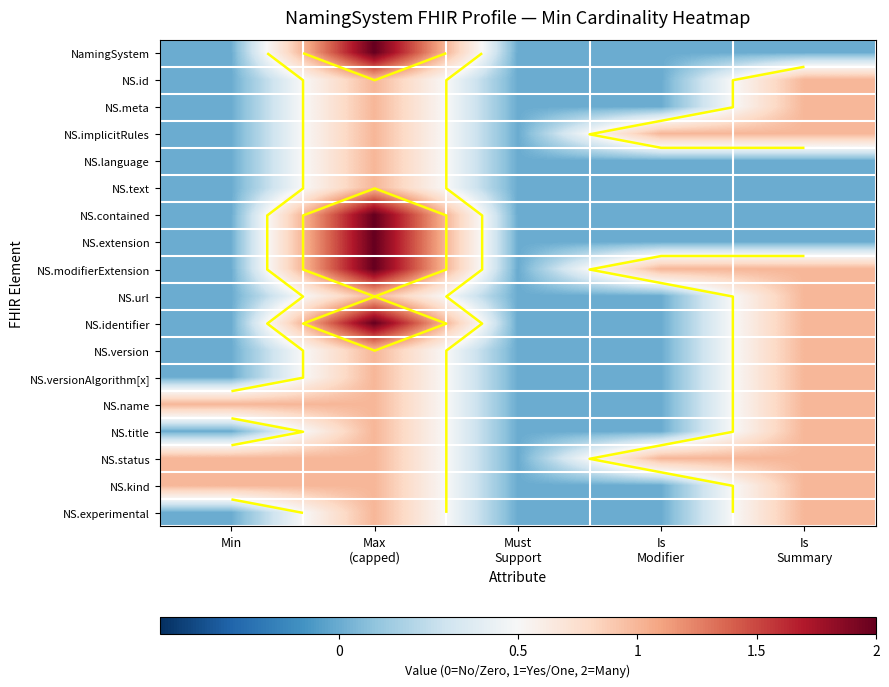

Between Max
(capped) and Min, which is larger?

Max
(capped)